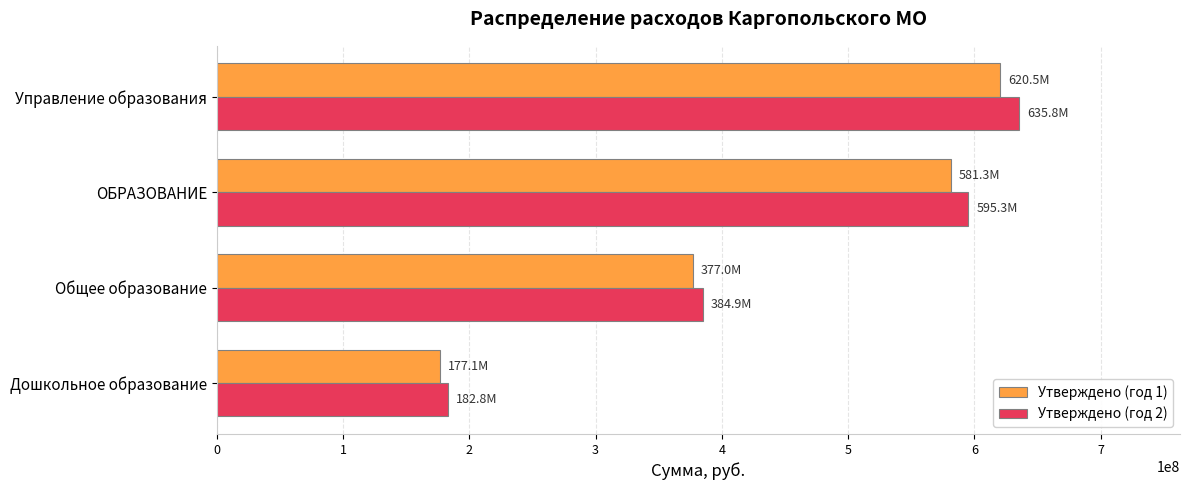

What is the sum of the Утверждено (год 1) values at Дошкольное образование and ОБРАЗОВАНИЕ?

758386033.2